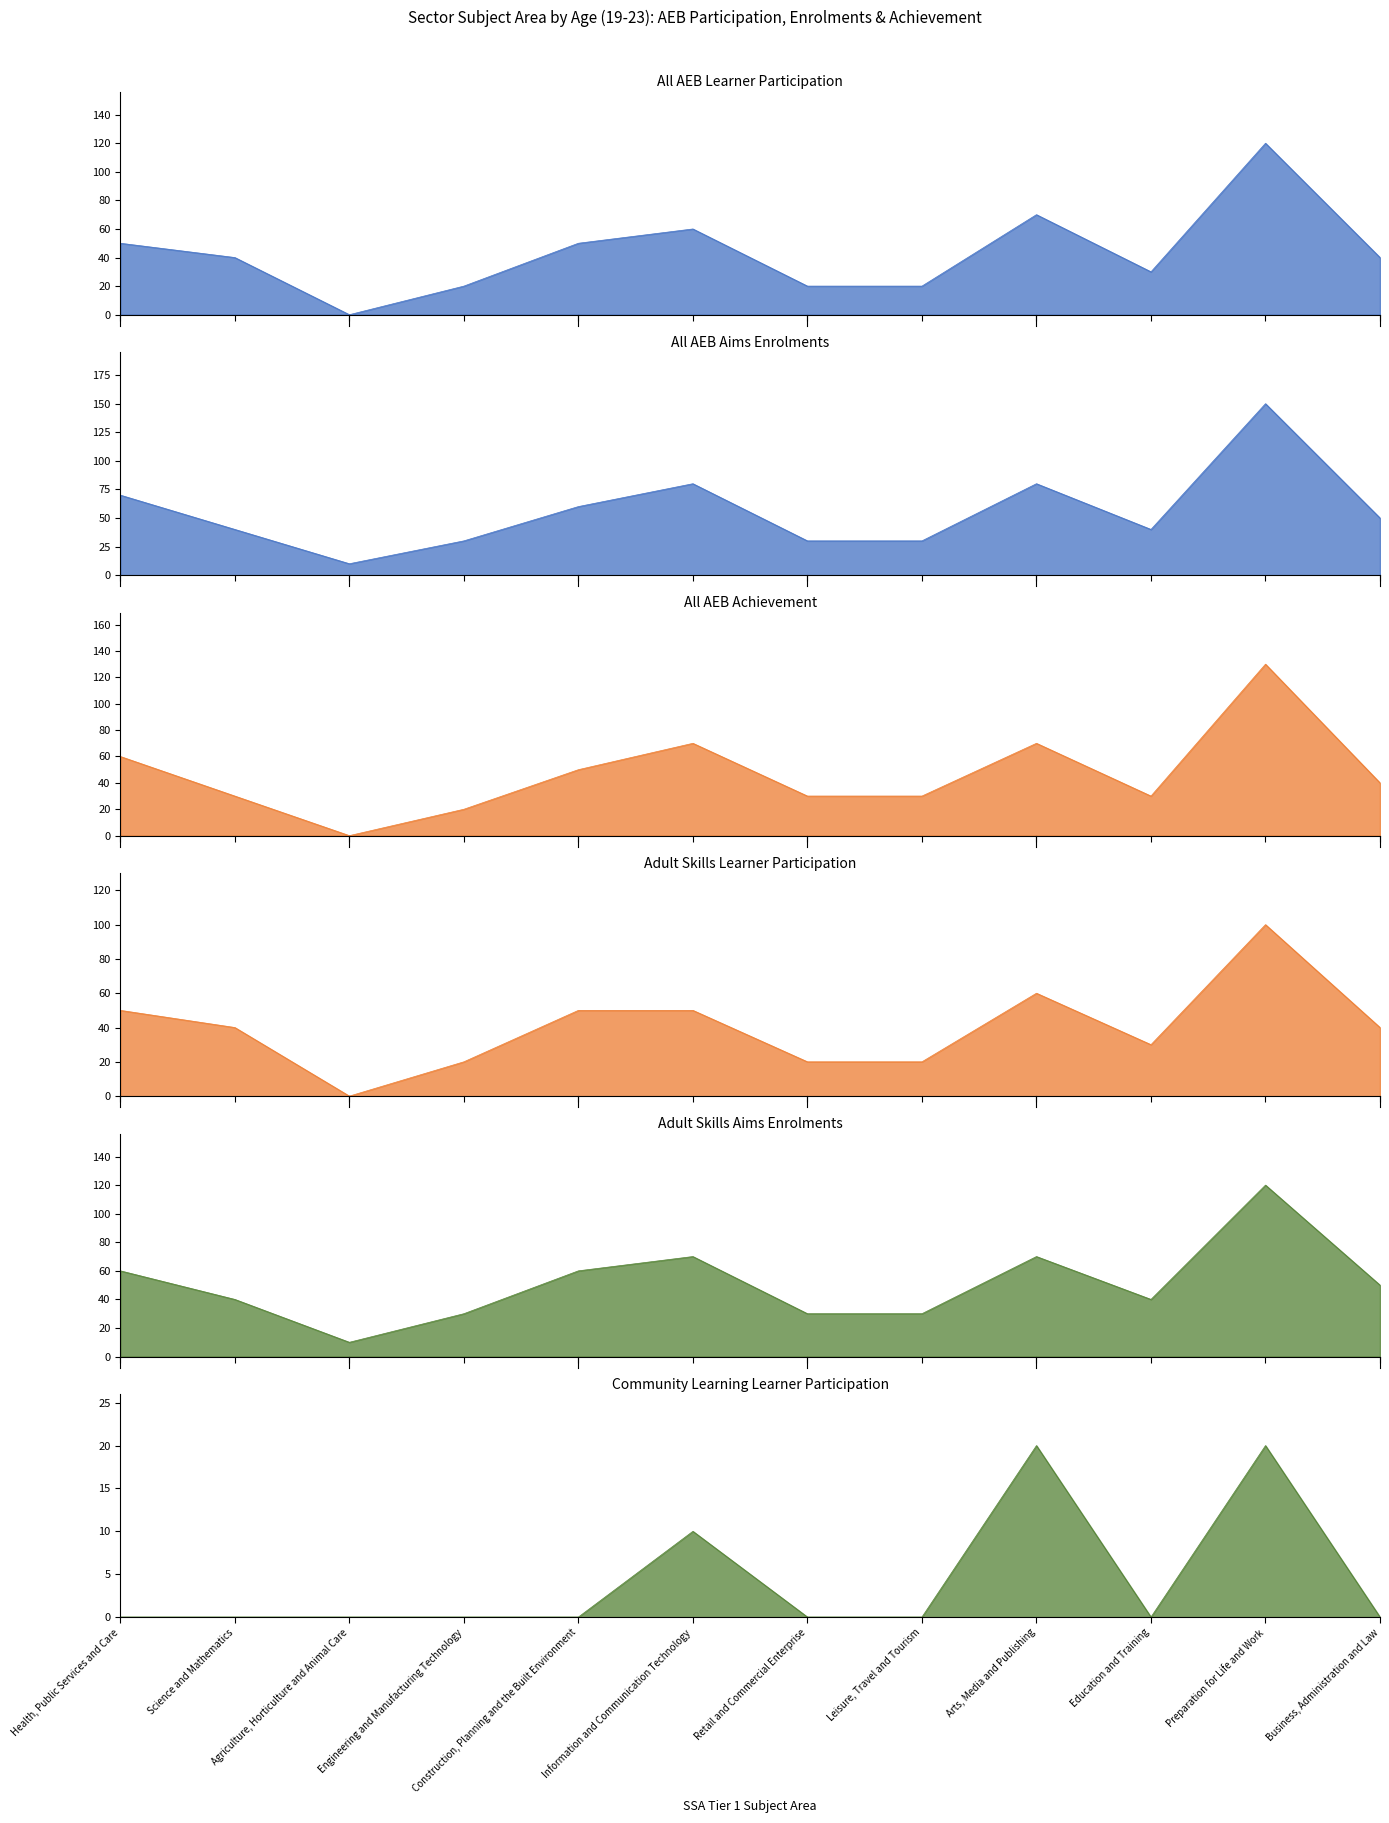

Between which two adjacent categories do Adult Skills Aims Enrolments and All AEB Achievement first intersect?

Education and Training and Preparation for Life and Work